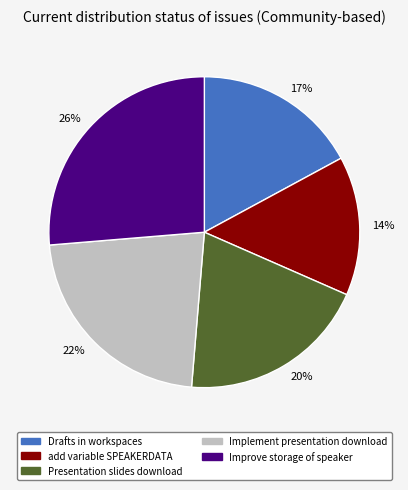

Which slice is the largest?

26%